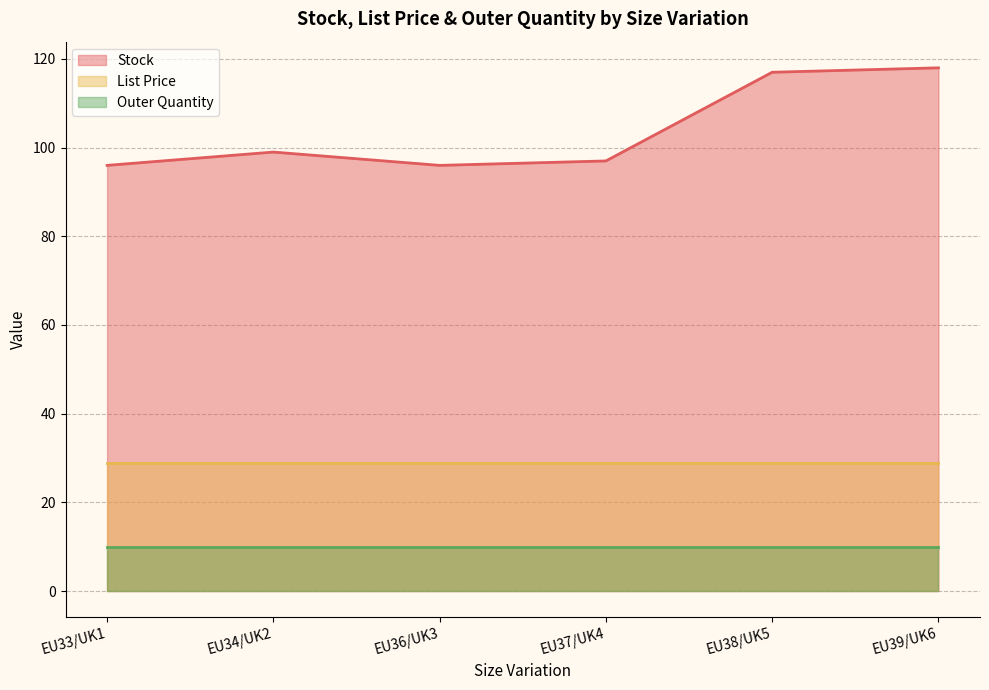

What is the greatest value displayed?

118.0